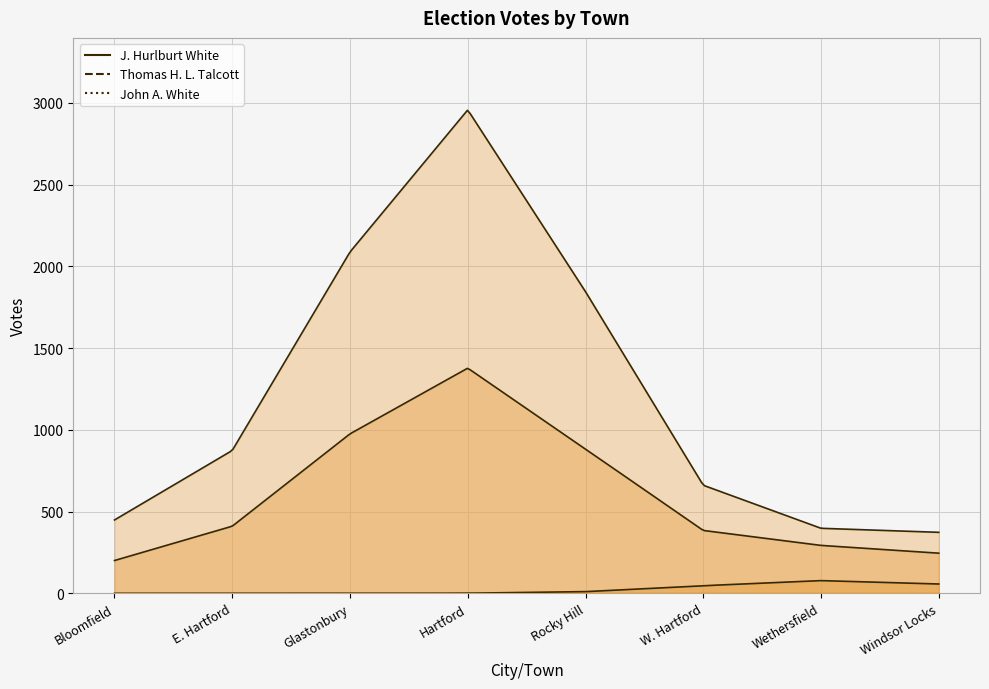

The value of John A. White at Hartford is 0. True or false?

True